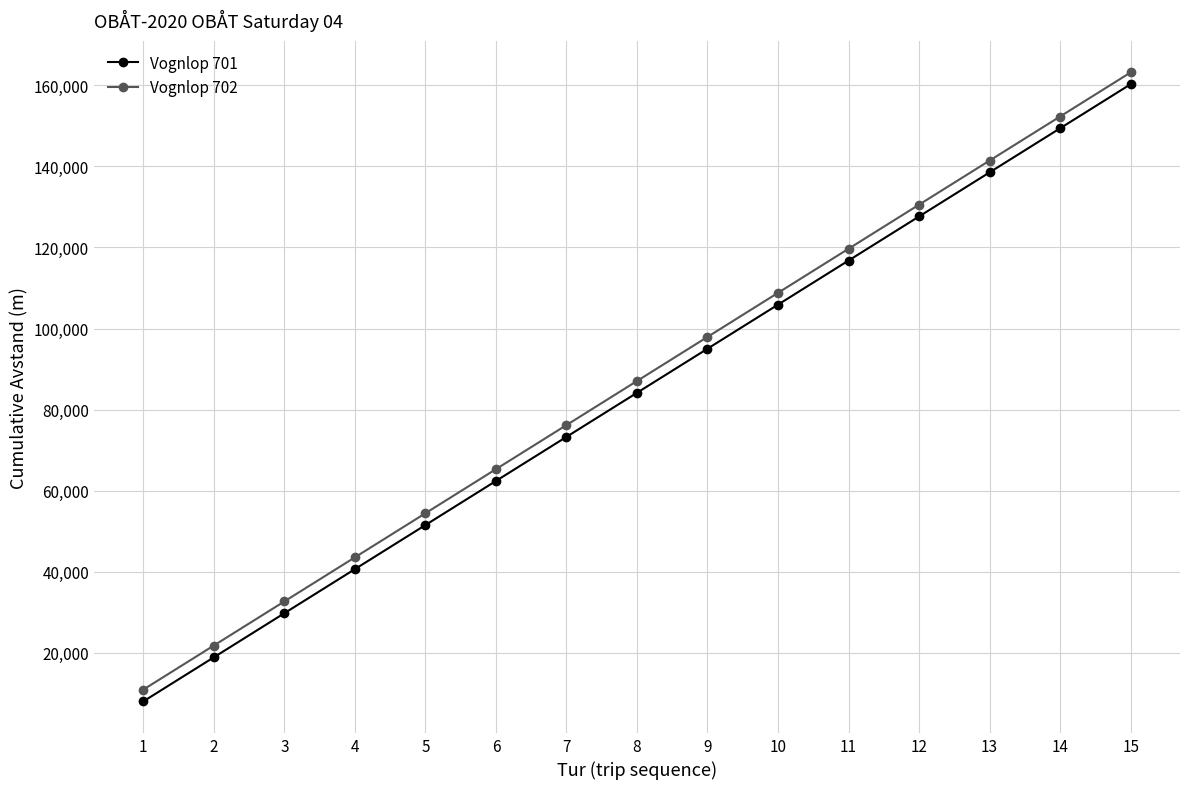

What is the total value across all series at 4?

84130